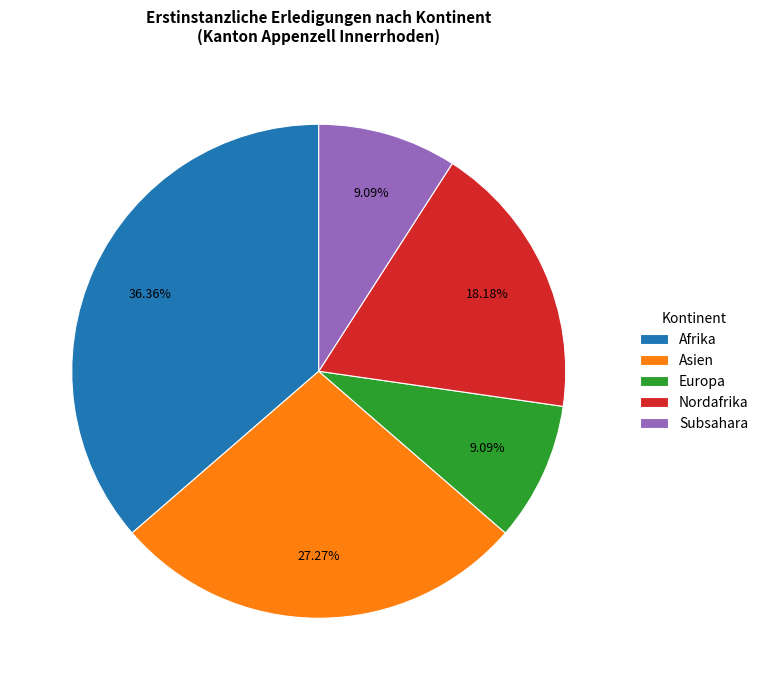

Count the number of slices in the pie.

5